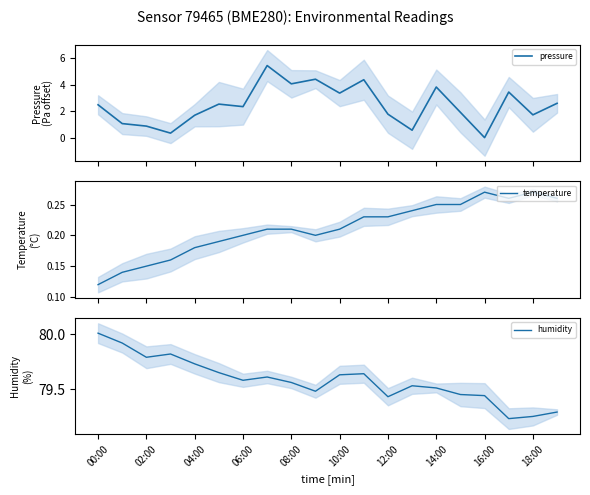

The value of humidity at 11 is 20.9. True or false?

False